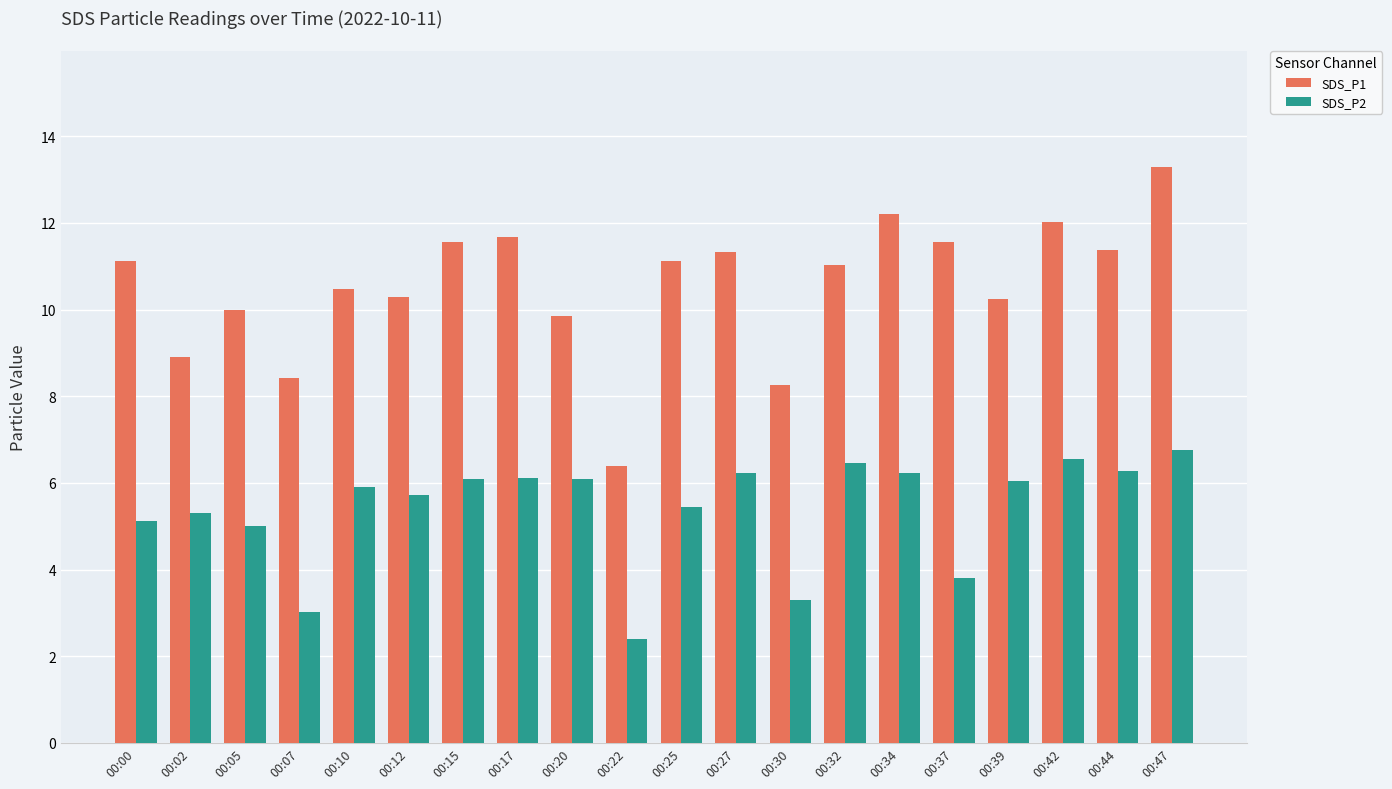

Rank the series at 00:10 from highest to lowest value.

SDS_P1, SDS_P2